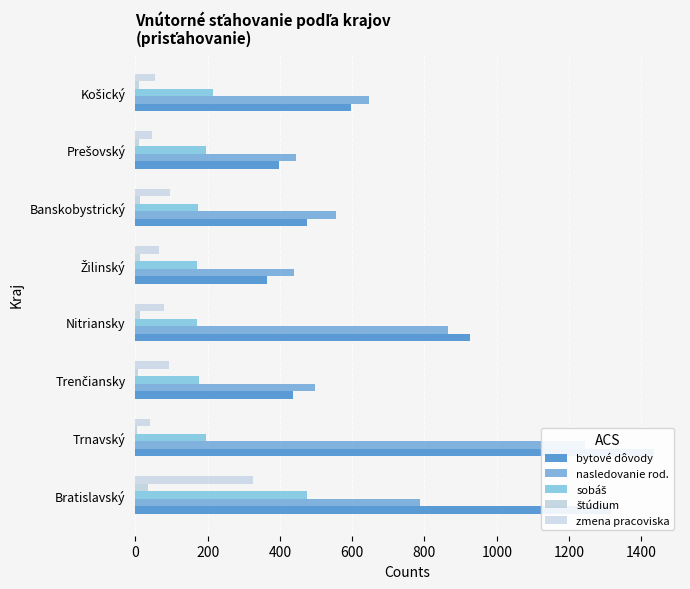

Are the bars grouped side by side (vs. stacked)?

Yes